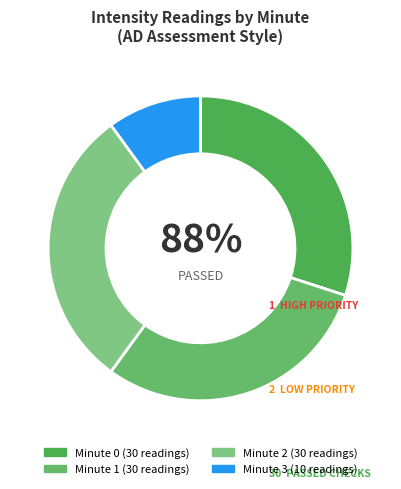

Which has a higher value, 3 or 1?

1